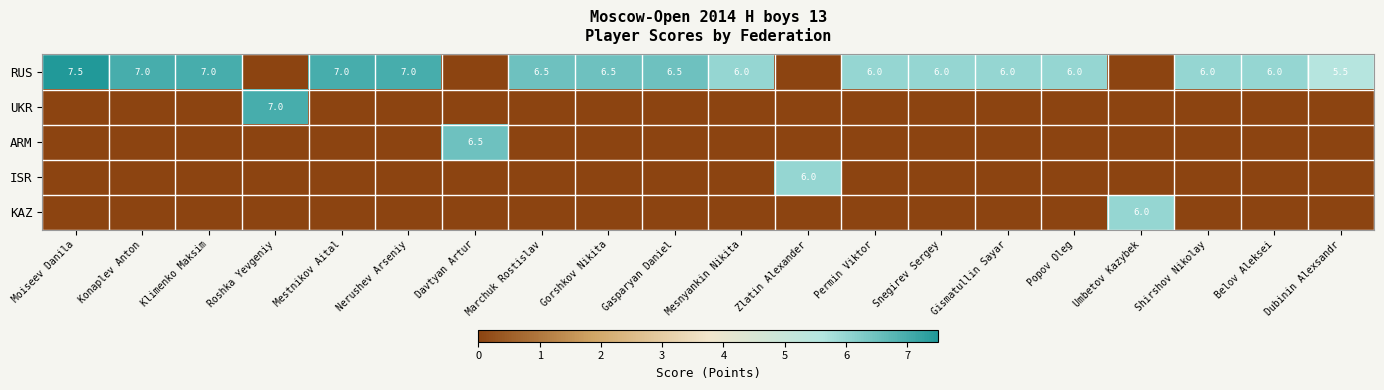

The RUS series shows 6.0 at Permin Viktor. True or false?

True